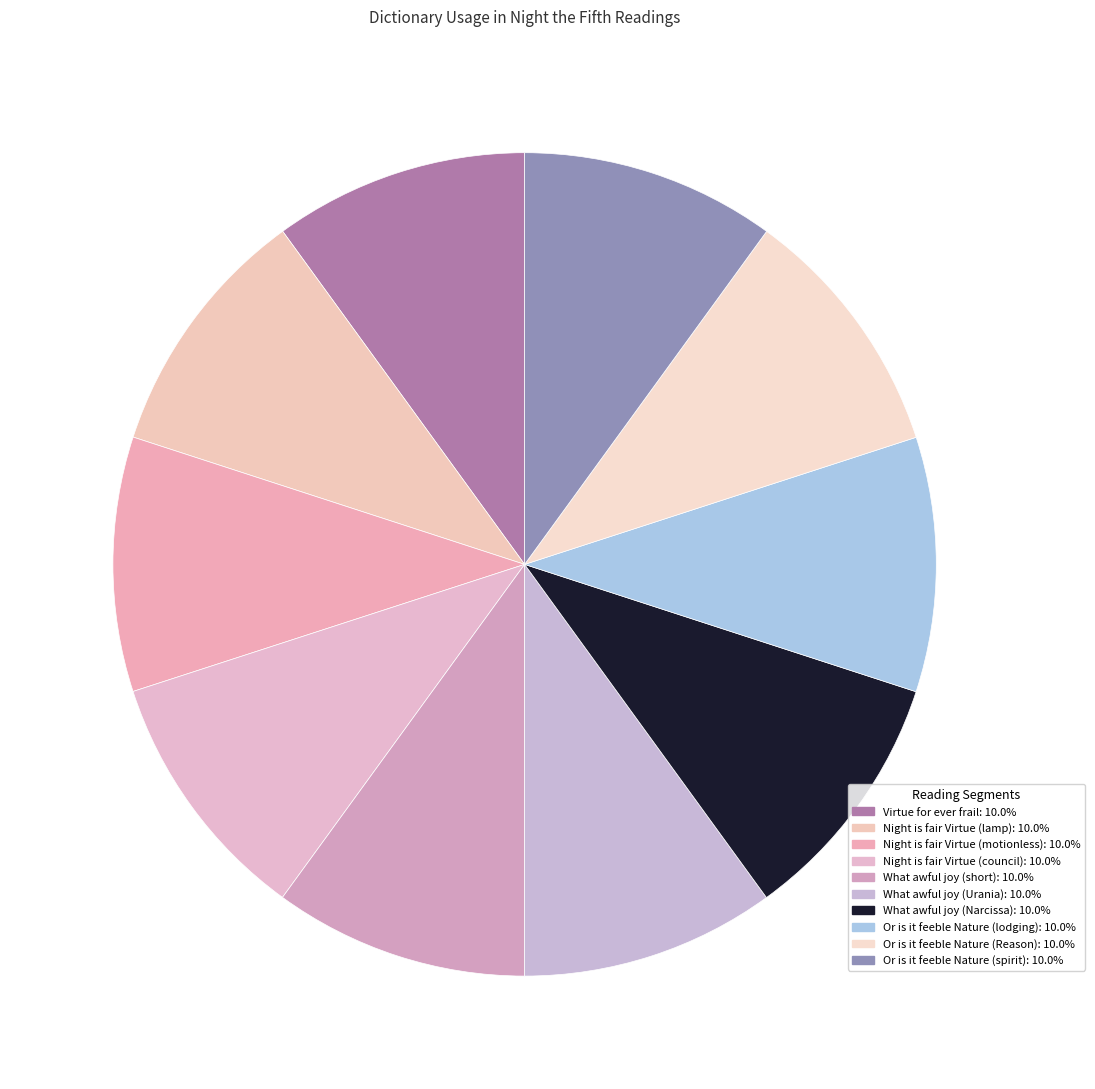

To the nearest percent, what portion does What awful joy (Urania) represent?

10%